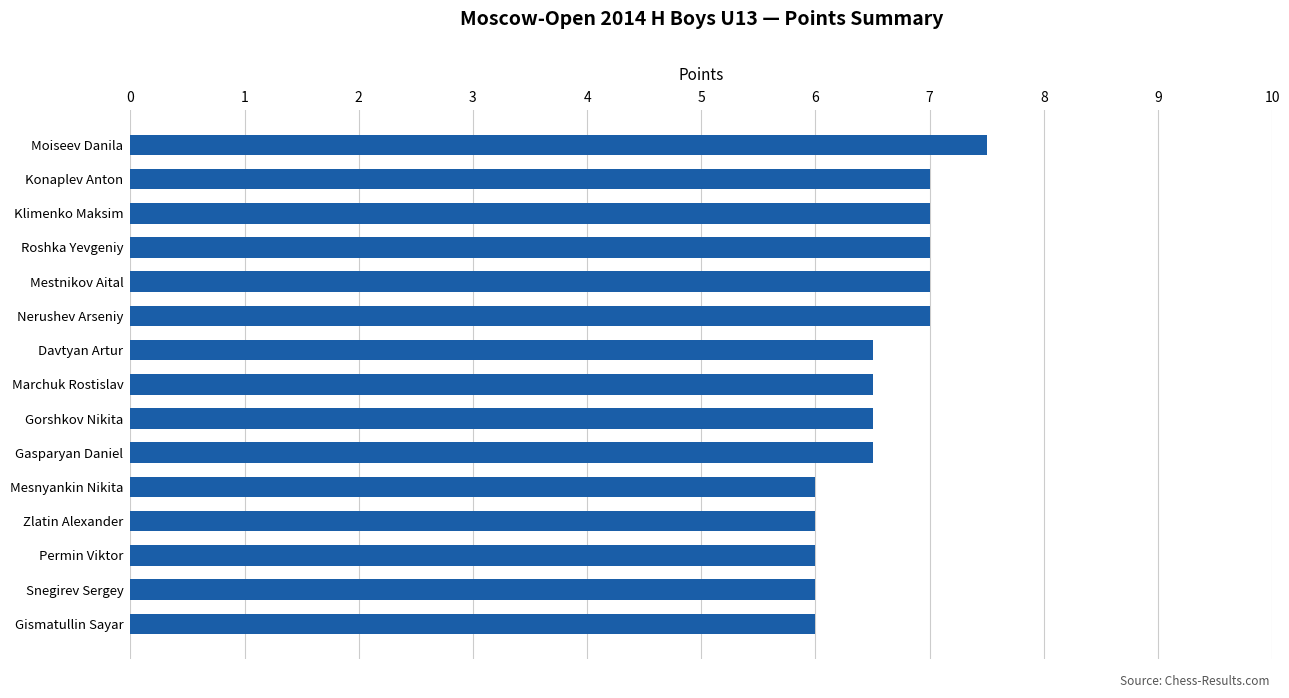

What value does the data have at Gasparyan Daniel?

6.5